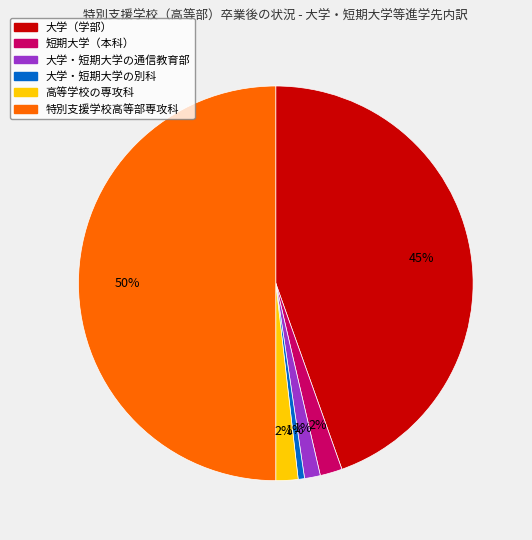

Which slice is the largest?

特別支援学校高等部専攻科